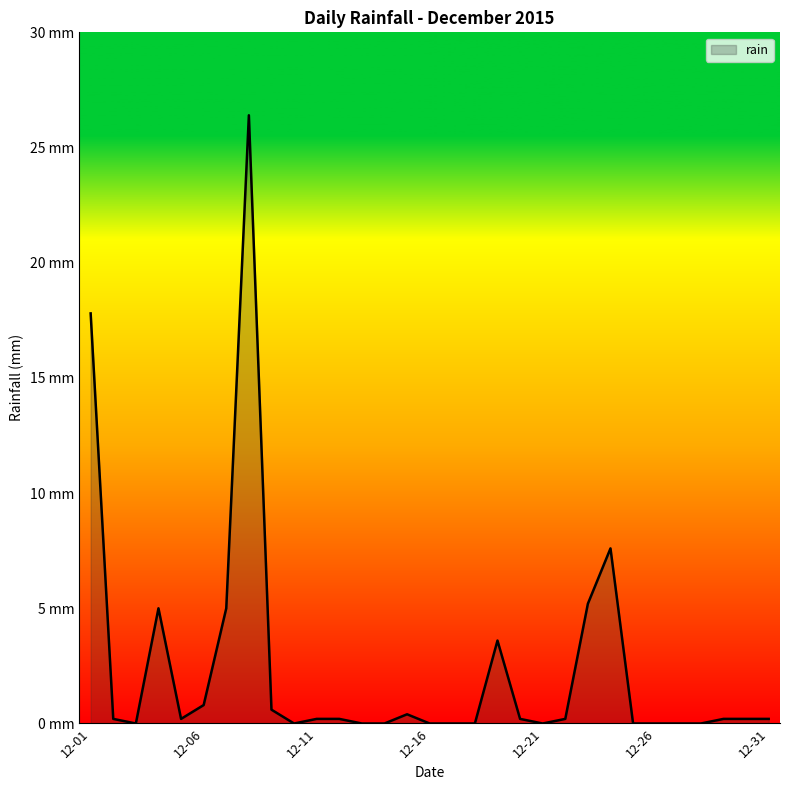

Does the chart have visible grid lines?

No